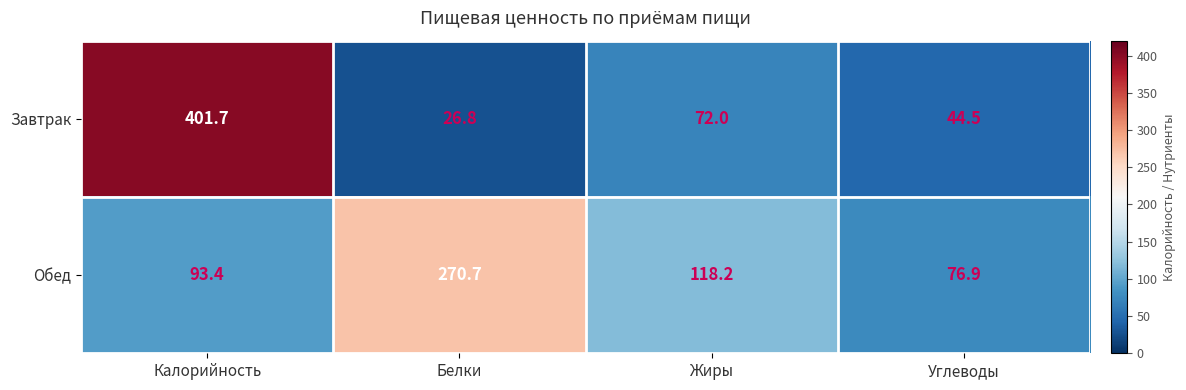

Reading right to left, transcribe all the data shown in this chart.

Завтрак: 44.5	72.0	26.8	401.7
Обед: 76.9	118.2	270.7	93.4